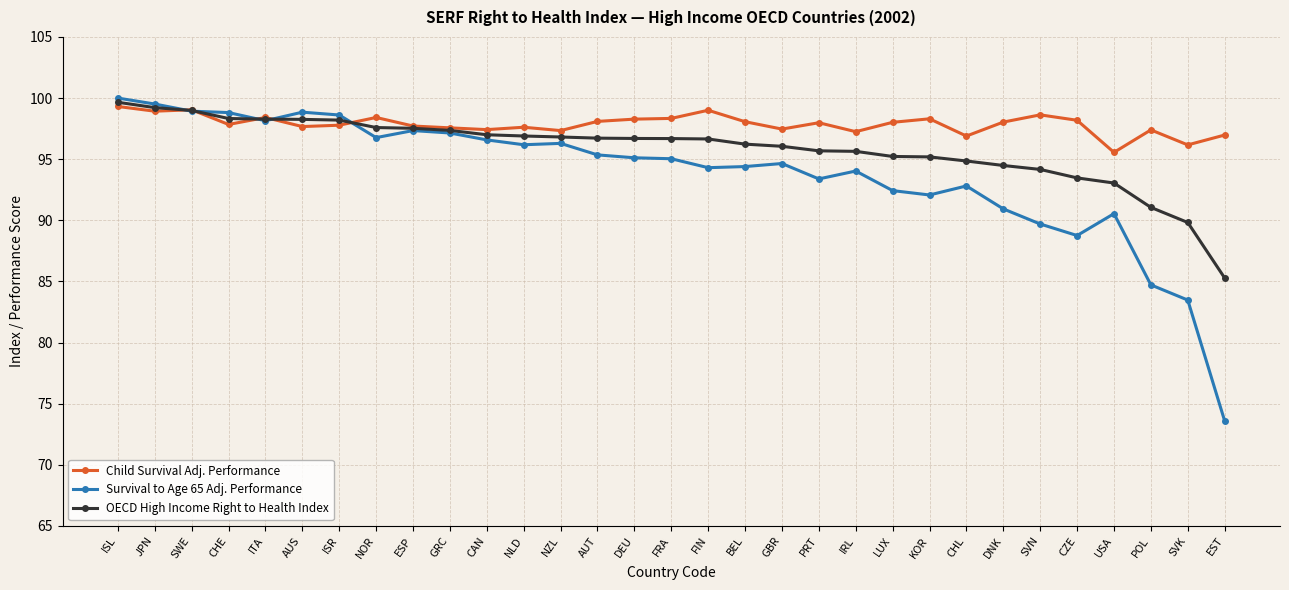

How many lines are shown in the chart?

3